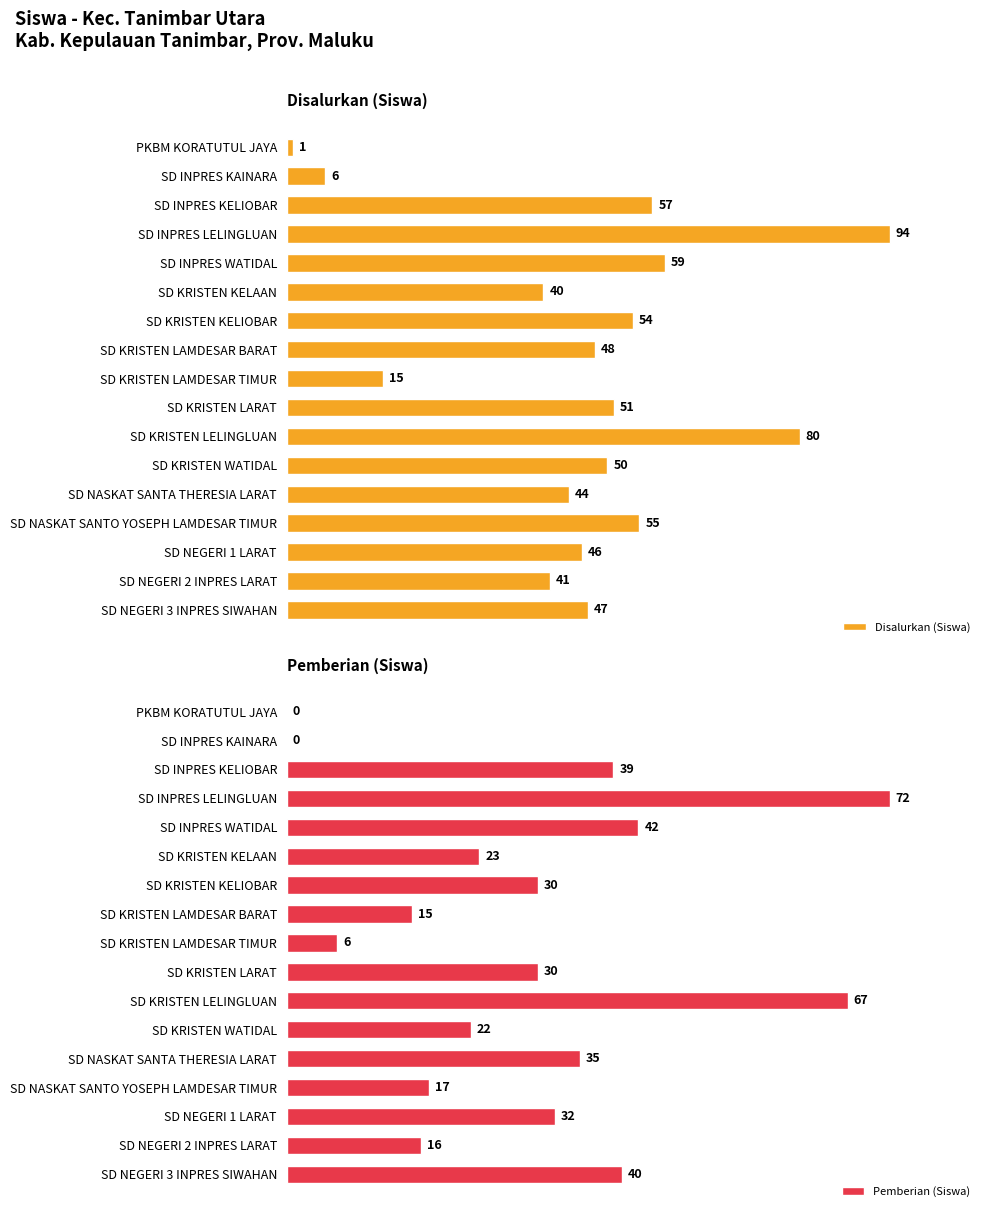

Rank the series by their average value, from lowest to highest.

Pemberian (Siswa), Disalurkan (Siswa)